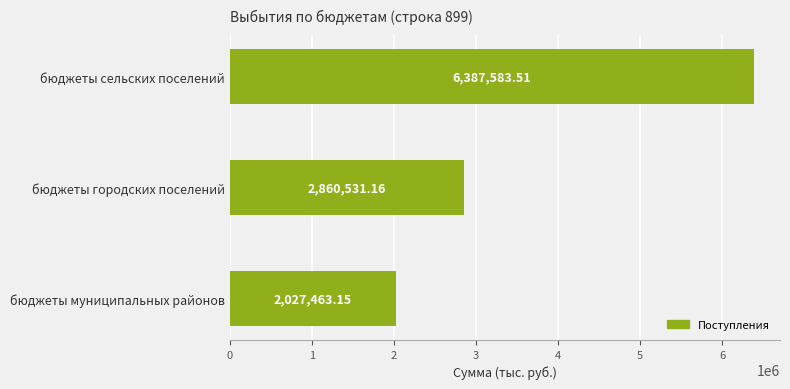

Where is the data nearest to the value 4207523?

бюджеты городских поселений